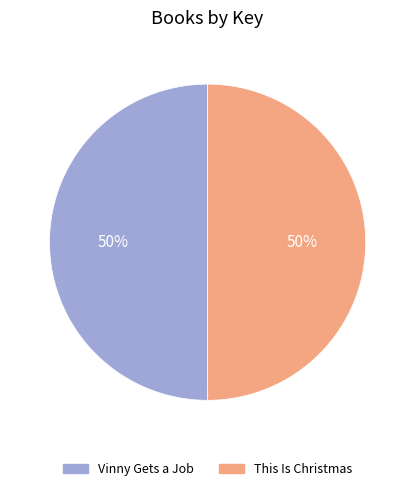

True or false: Vinny Gets a Job accounts for 50% of the total.

True